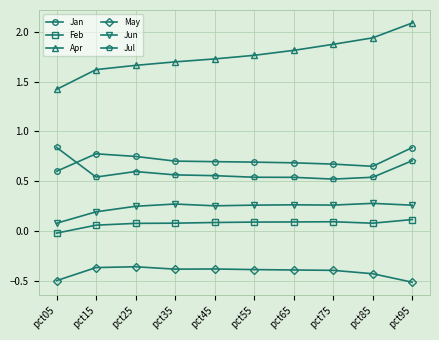

In May, how many points are lower than both neighbors (excluding endpoints)?

1